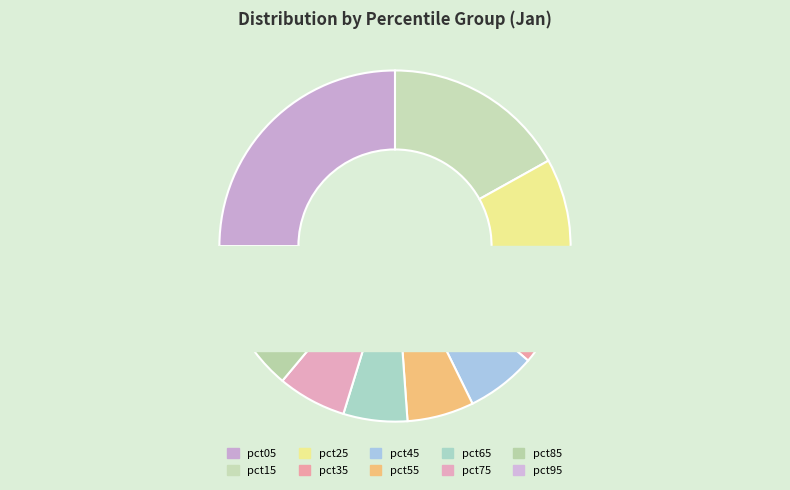

The pct75 slice represents 13% of the pie. True or false?

False